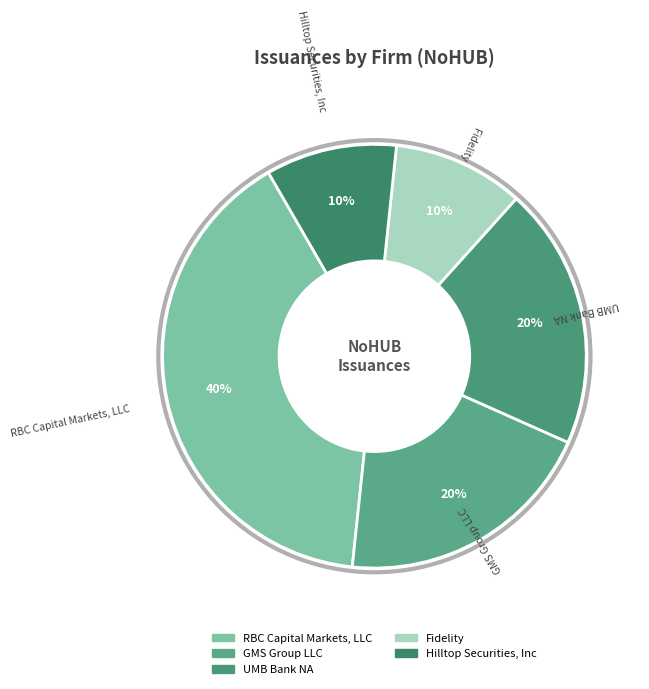

What percentage is the UMB Bank NA slice, to the nearest percent?

20%